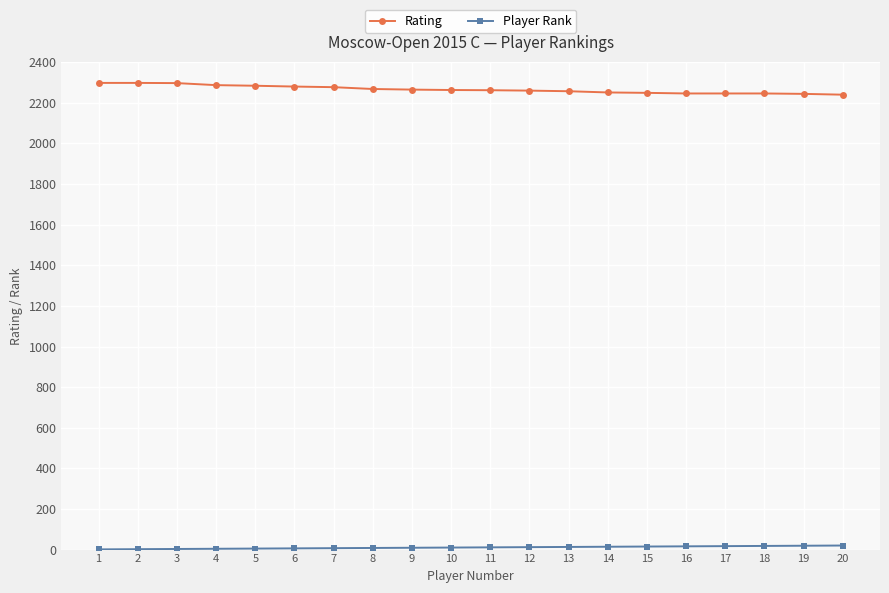

What is the maximum value shown in the chart?

2298